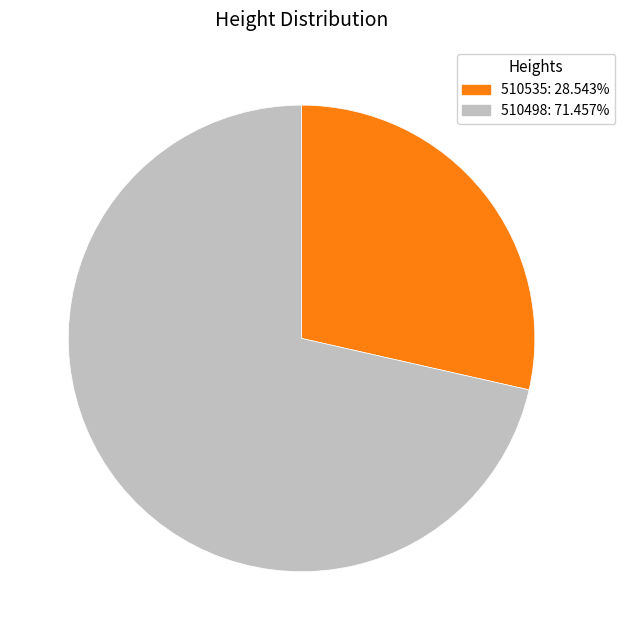

Is it true that 510535 is 39% of the pie?

False